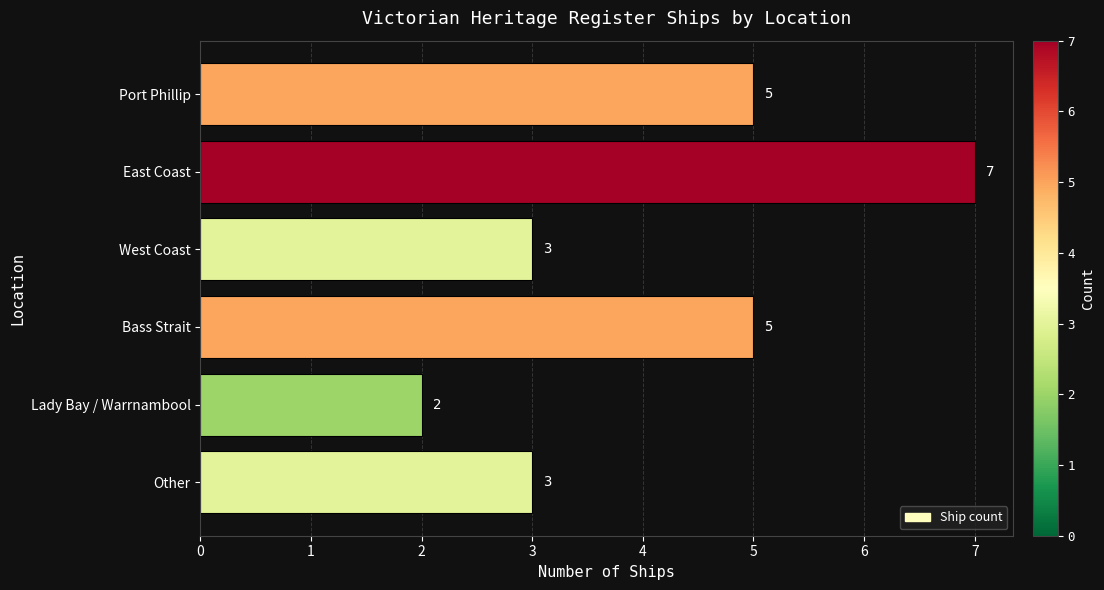

What is the sum of all values?

25